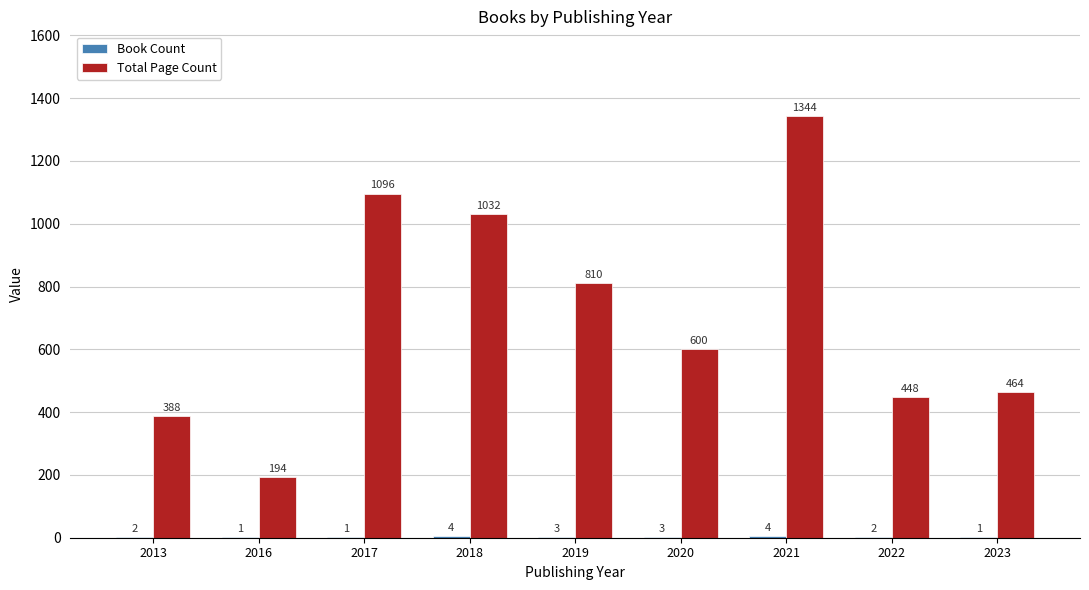

What is the total value across all series at 2013?

390